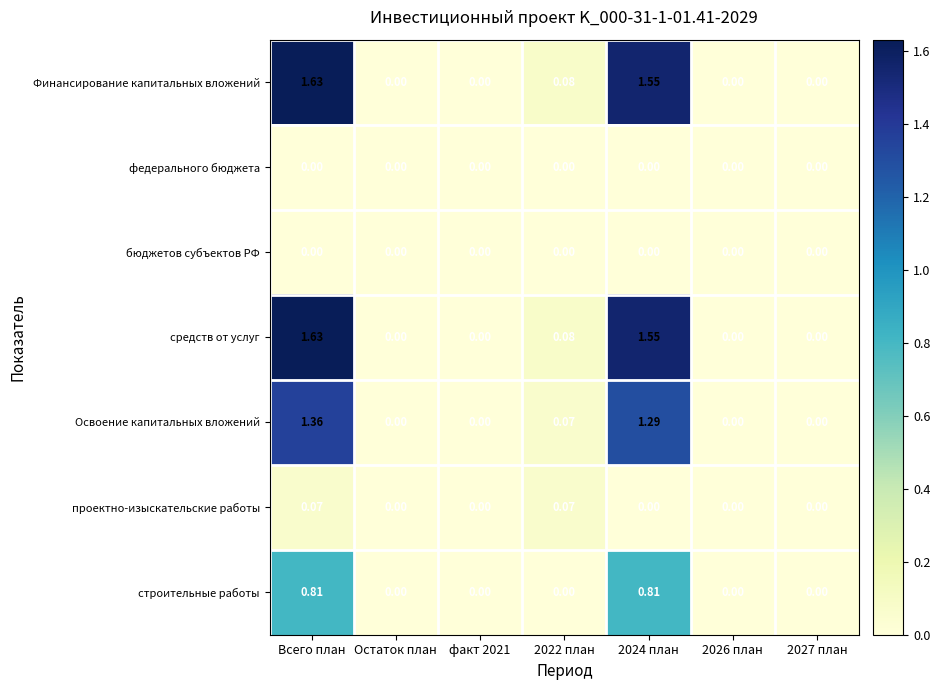

Count the number of categories in the chart.

7